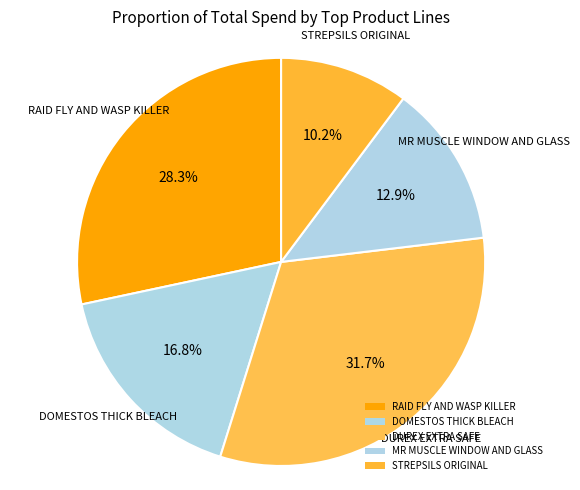

To the nearest percent, what is the difference between the largest and smallest slice percentages?

22%